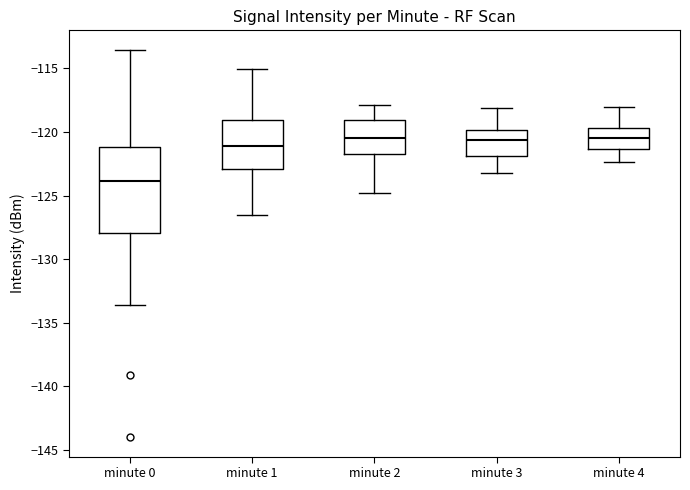

Where does the upper whisker of the box for minute 1 end on the y-axis? The values are not printed on the chart, so give them approximately, as read against the axis.

-115.0